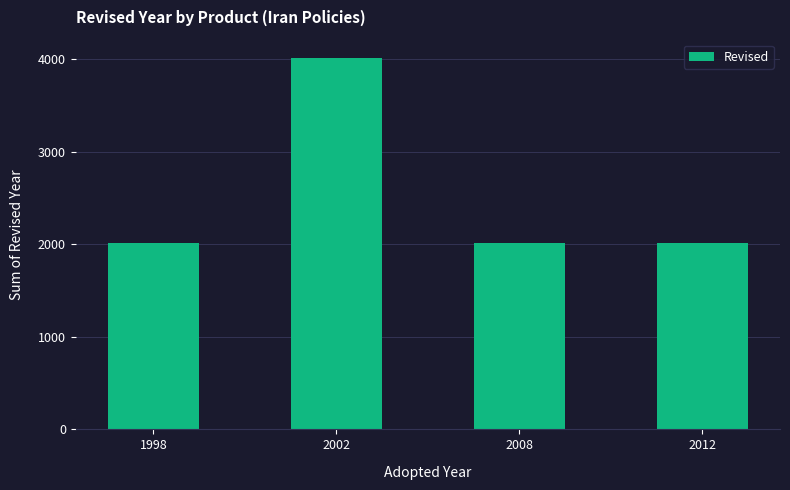

What is the average value?

2510